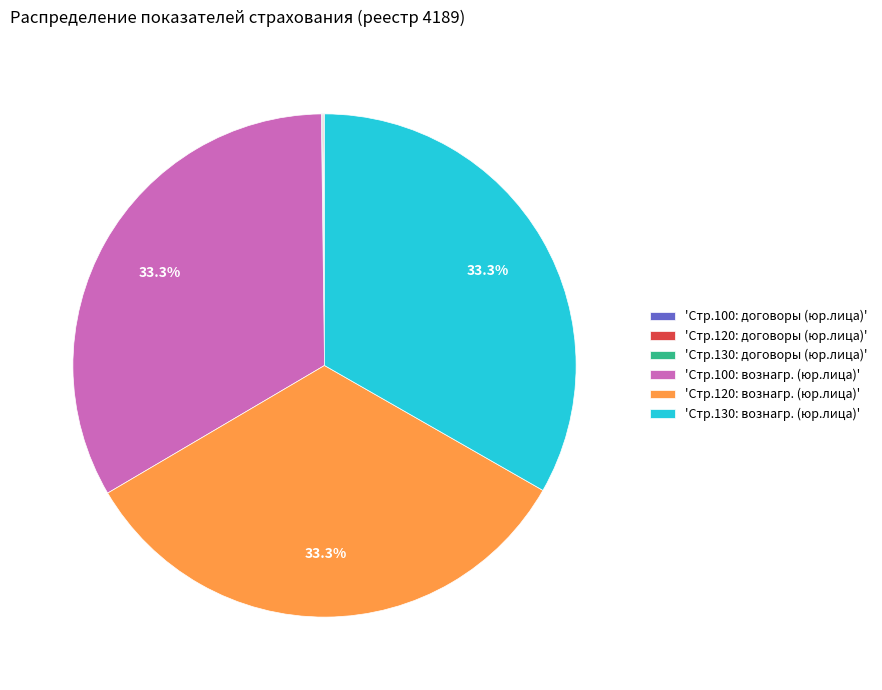

Is there a majority slice in this chart?

No